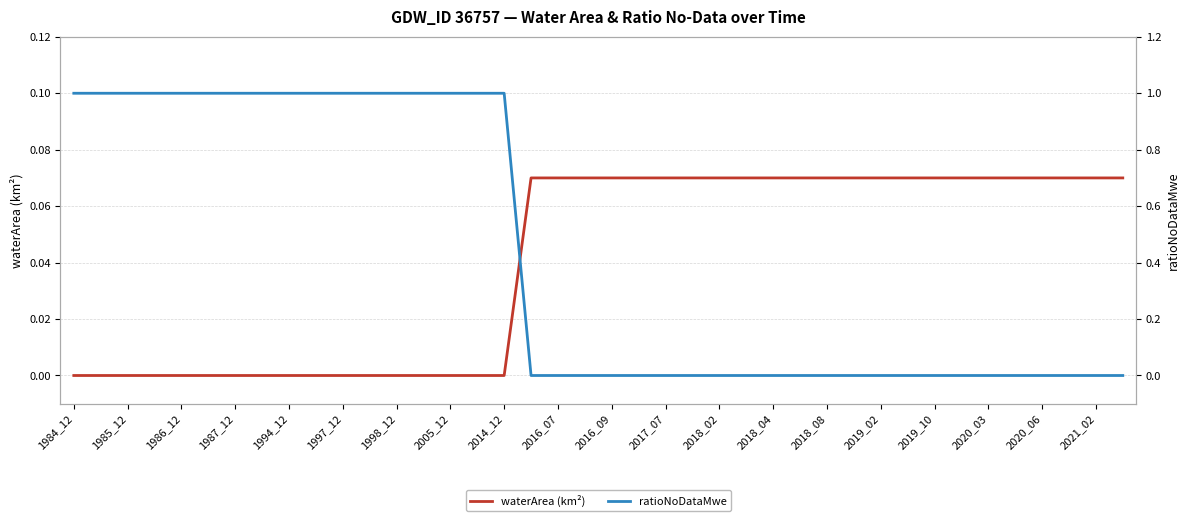

Is it true that waterArea (km²) equals 0.0 at 2020_03?

False